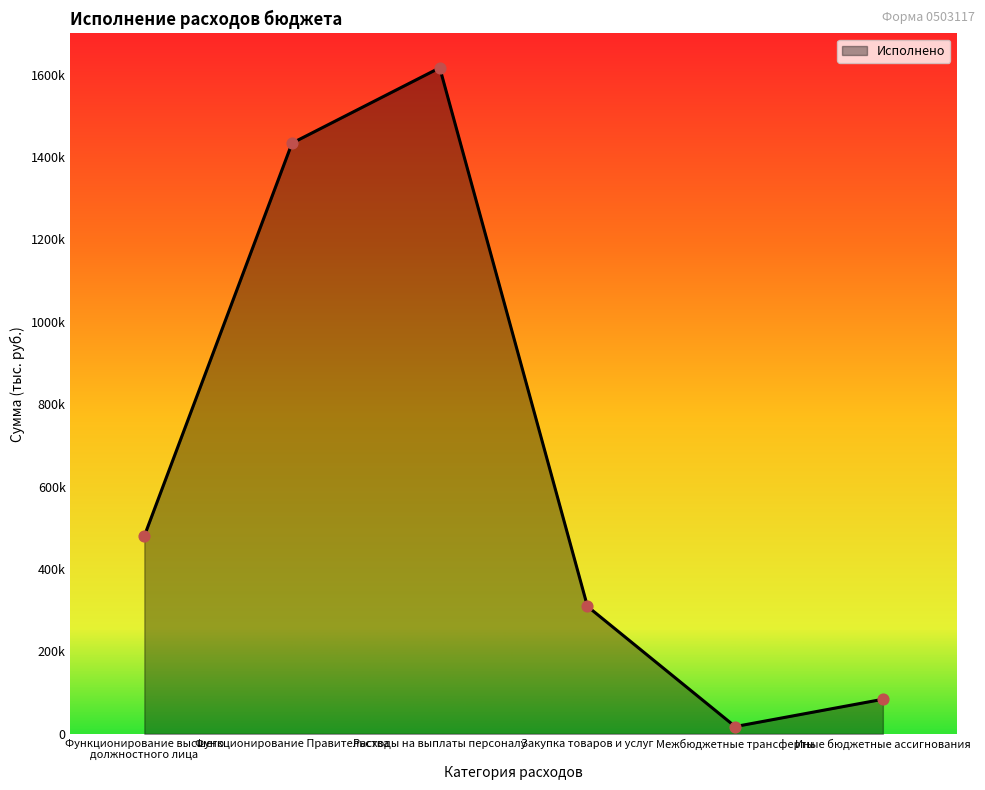

Between Иные бюджетные ассигнования and Закупка товаров и услуг, which is larger?

Закупка товаров и услуг